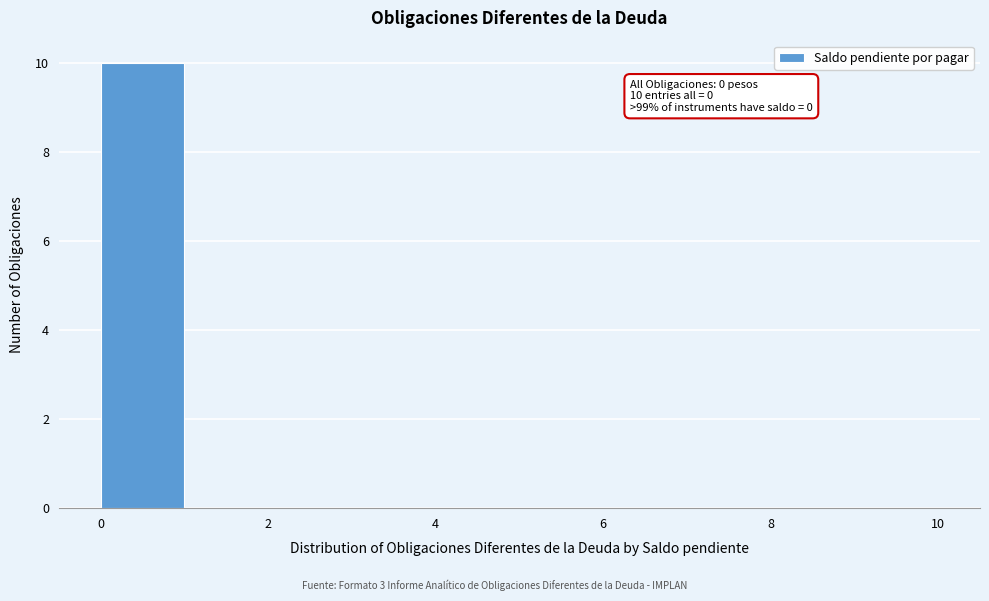

Over which range of the x-axis is the bar tallest?

0 to 1